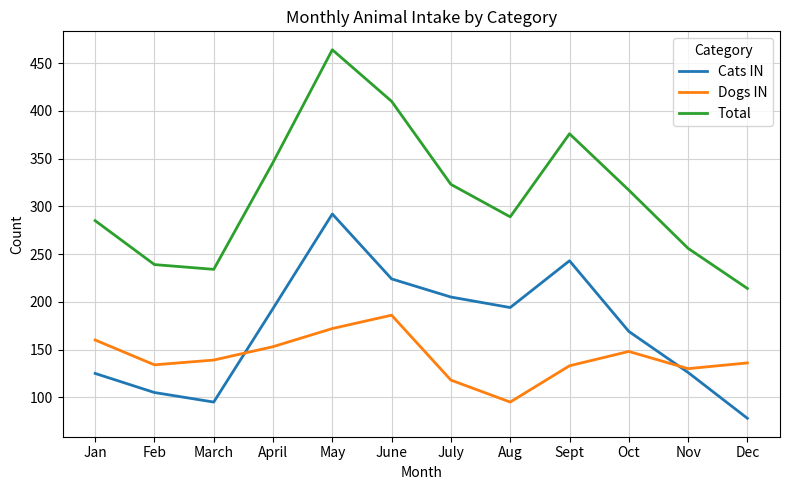

What is the difference between the maximum and second lowest values in the Cats IN series?

197